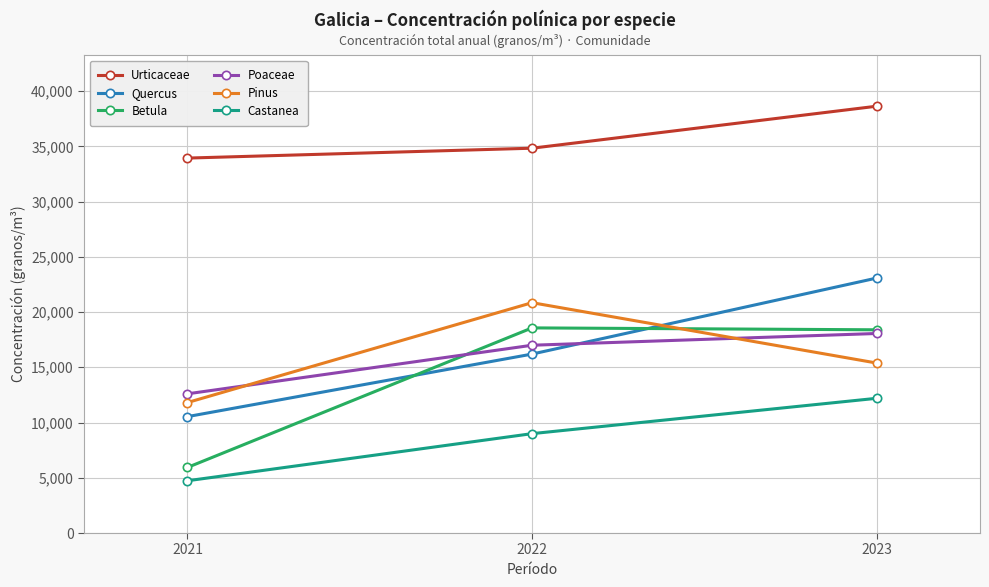

Between 2022 and 2023, which series saw the biggest shift?

Quercus